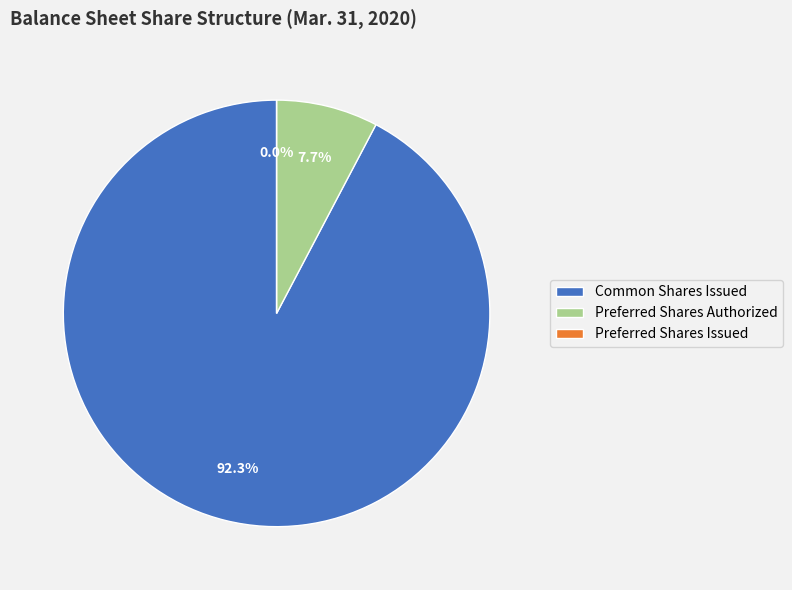

To the nearest percent, what is the difference between the largest and smallest slice percentages?

92%